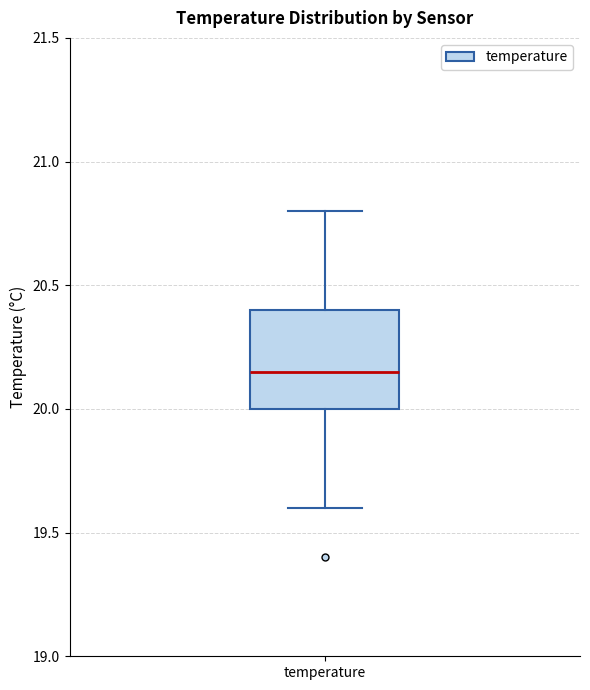

Where does the lower whisker of the box for temperature end on the y-axis? The values are not printed on the chart, so give them approximately, as read against the axis.

19.60